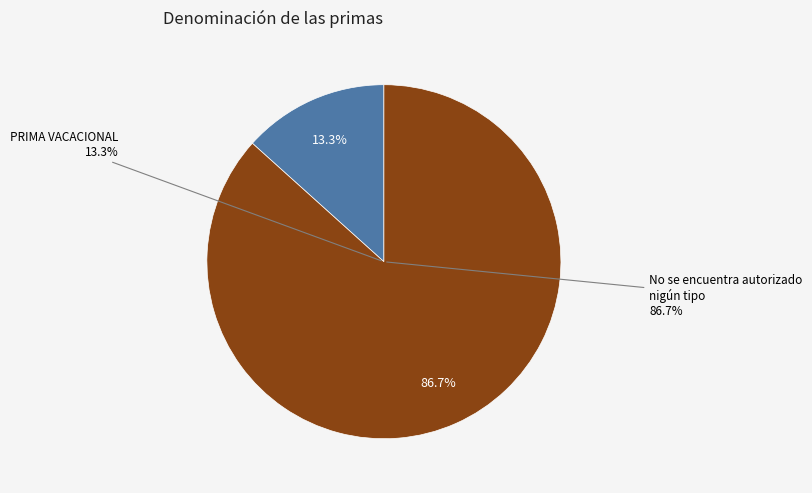

To the nearest percent, what is the average slice percentage?

50%